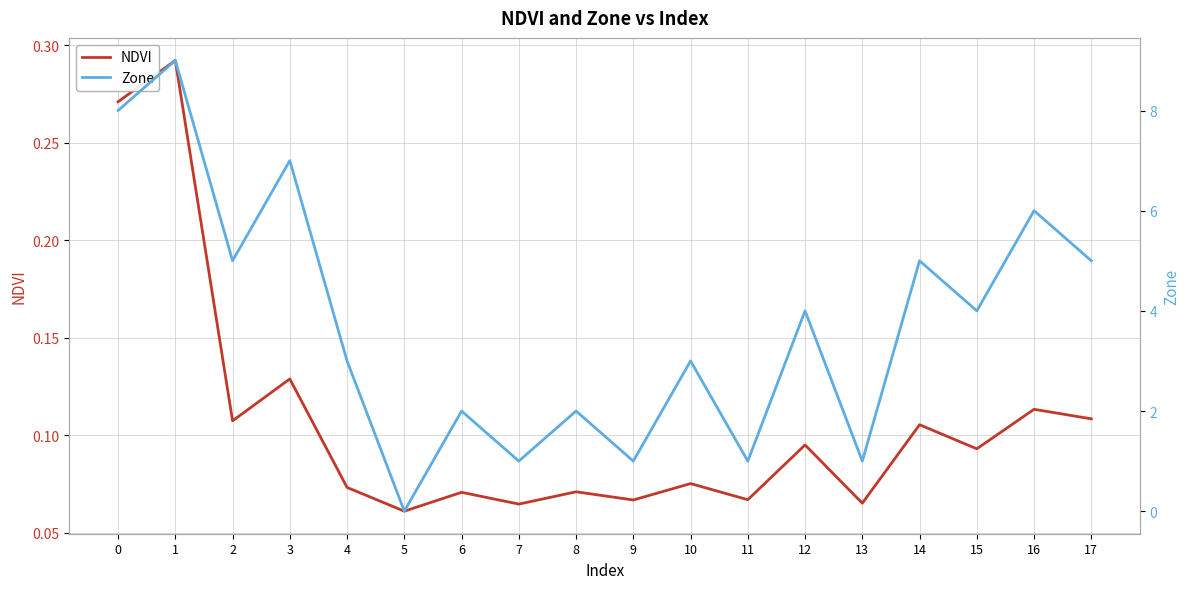

Read the Zone value at 14.

5.0